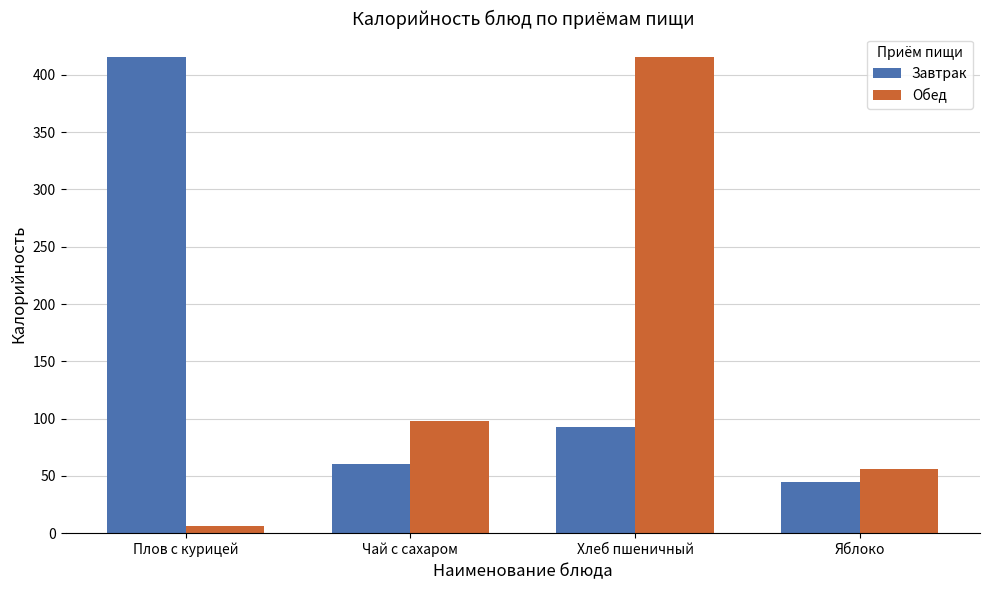

At how many categories does at least one series exceed 254?

2